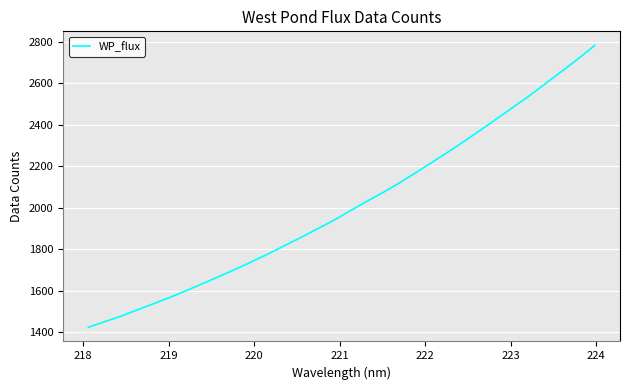

What is the smallest value displayed?

1423.9